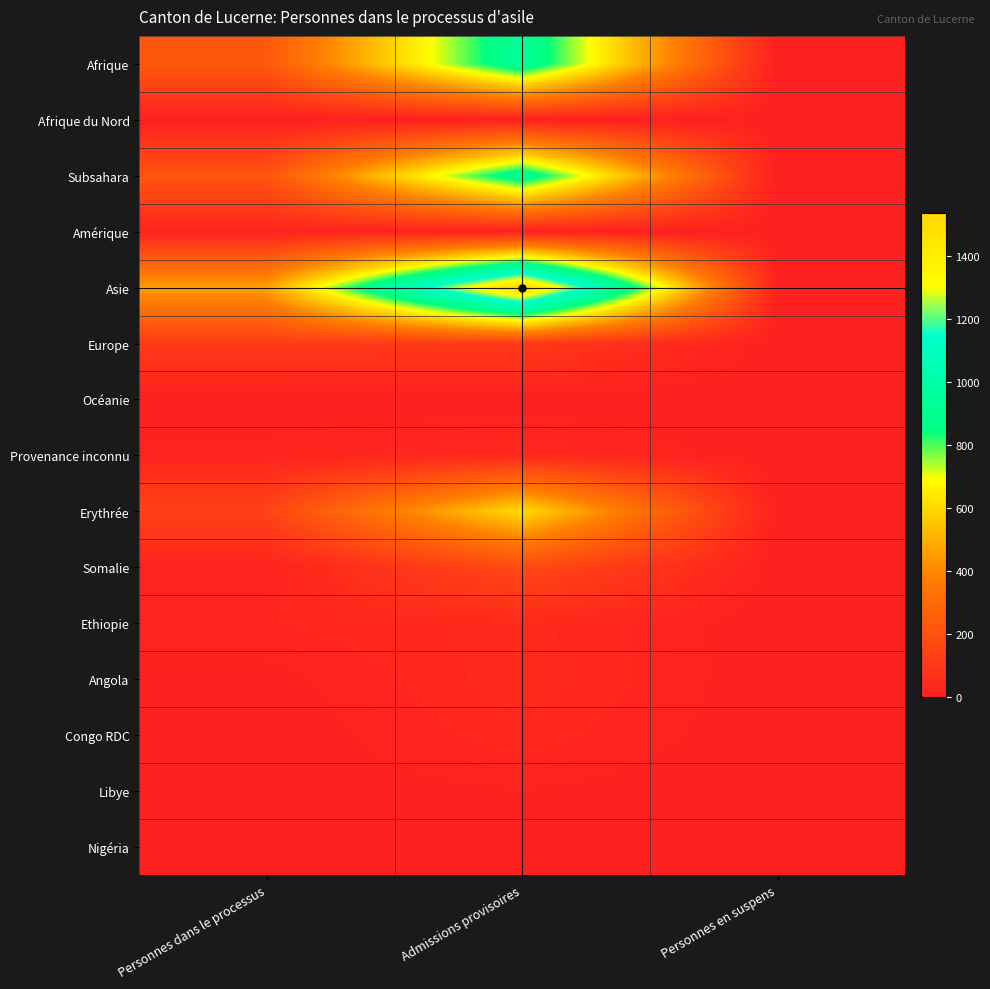

What is the spread (max minus min) of values at Personnes en suspens?

10